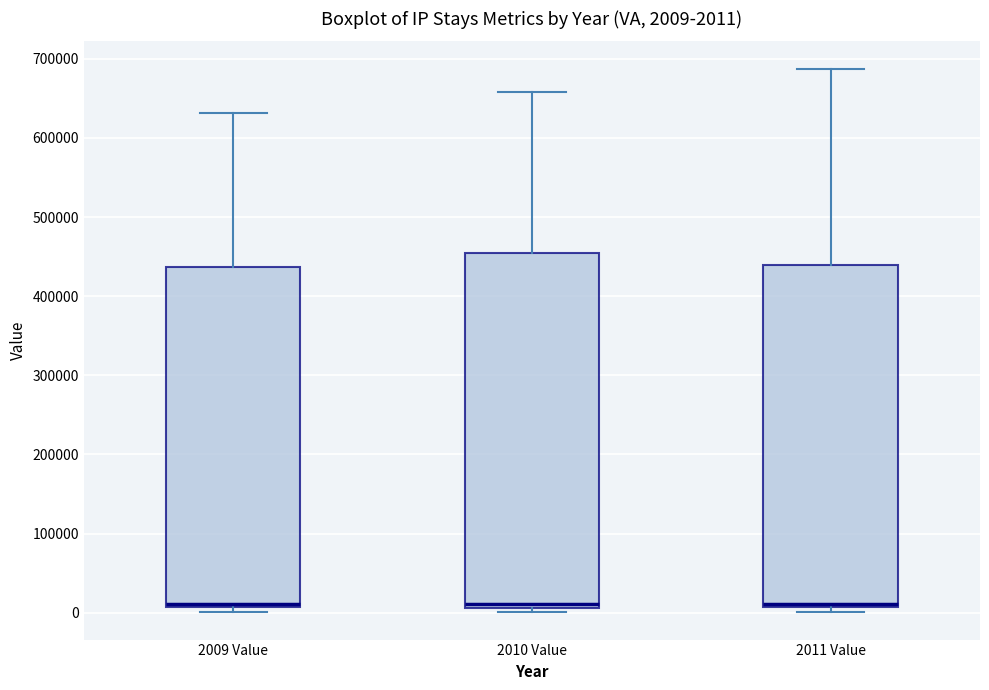

Comparing the boxes themselves (not the whiskers), which one is the tallest?

2010 Value